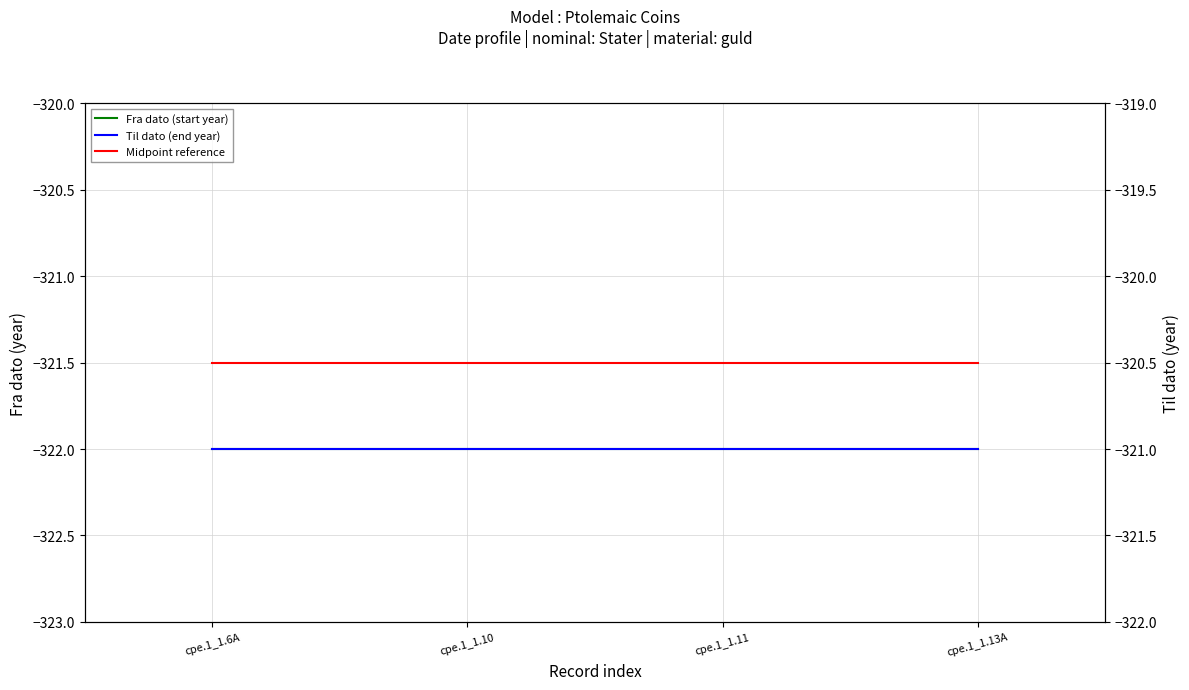

What is the label of the 2nd point from the left?

cpe.1_1.10